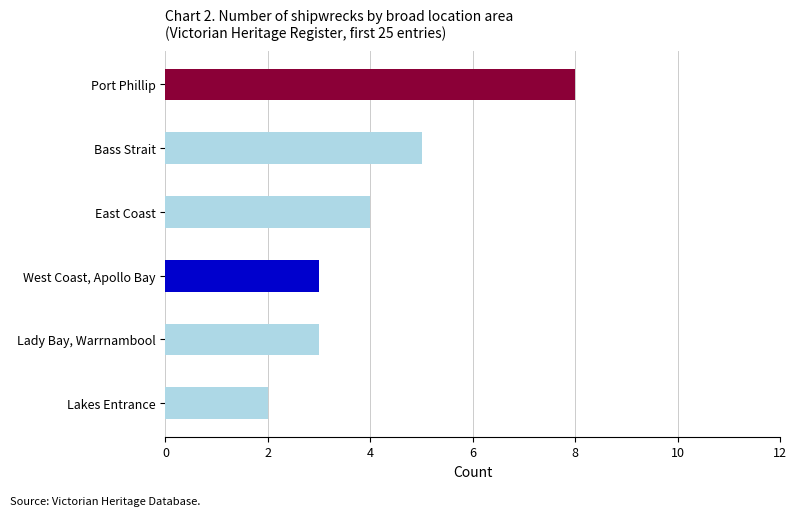

Is it true that the value at Lakes Entrance is 2?

True